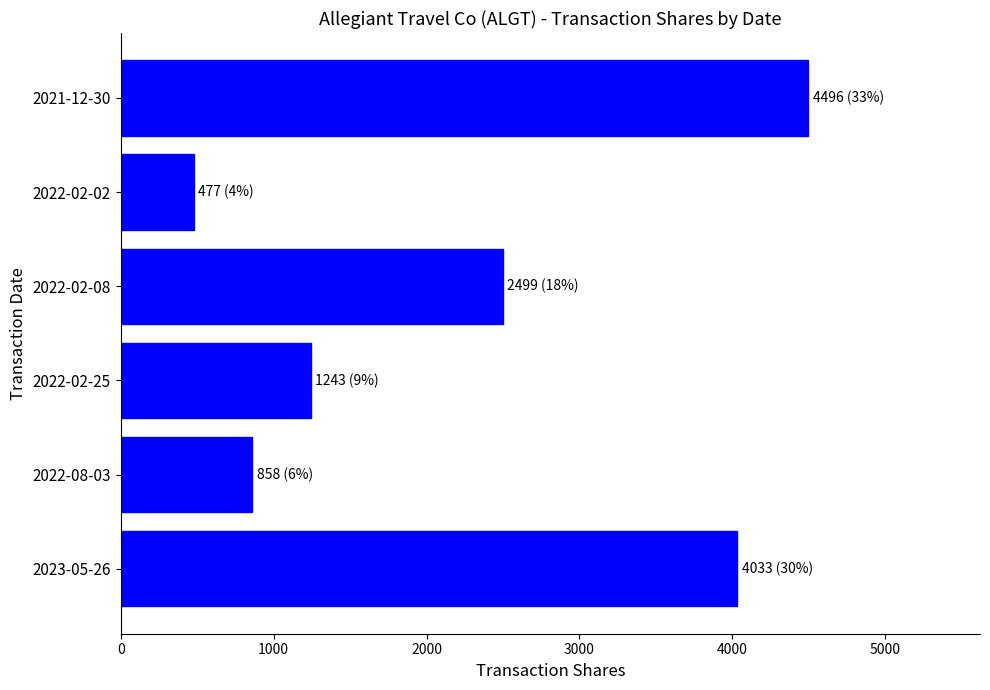

Which has a higher value, 2022-02-02 or 2021-12-30?

2021-12-30